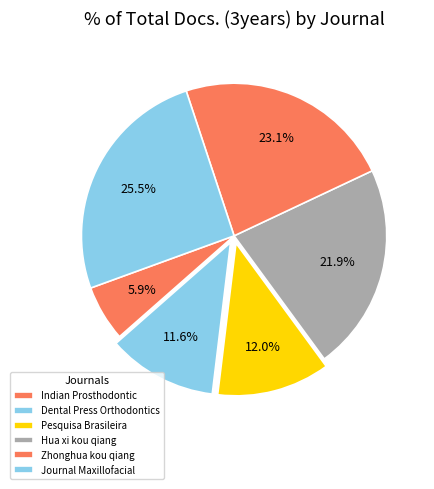

Count the number of slices in the pie.

6